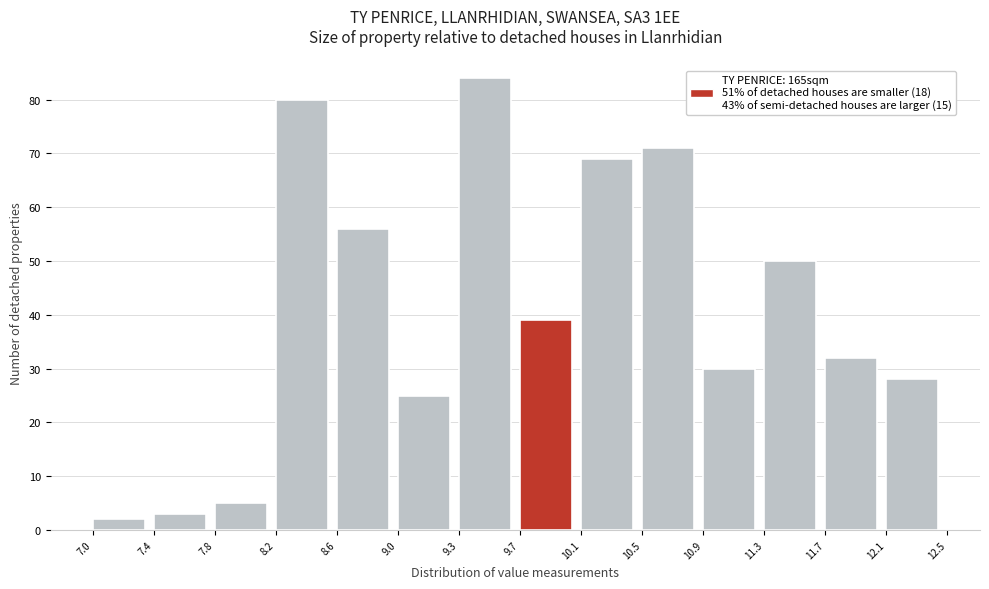

Over which range of the x-axis is the bar tallest?

9.3 to 9.7